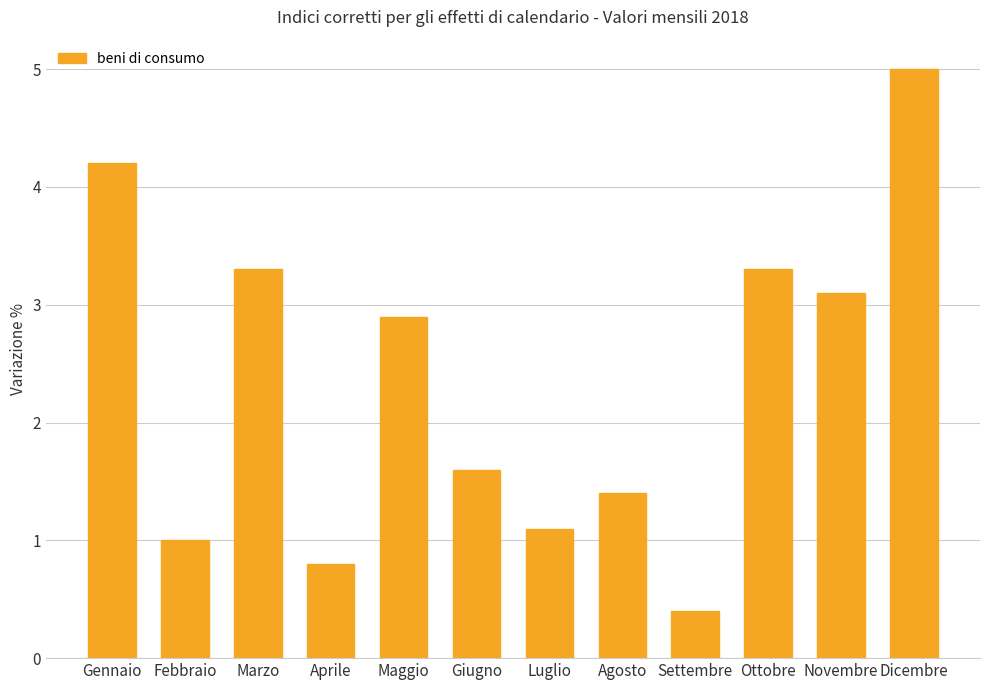

The value at Agosto is 1.4. True or false?

True